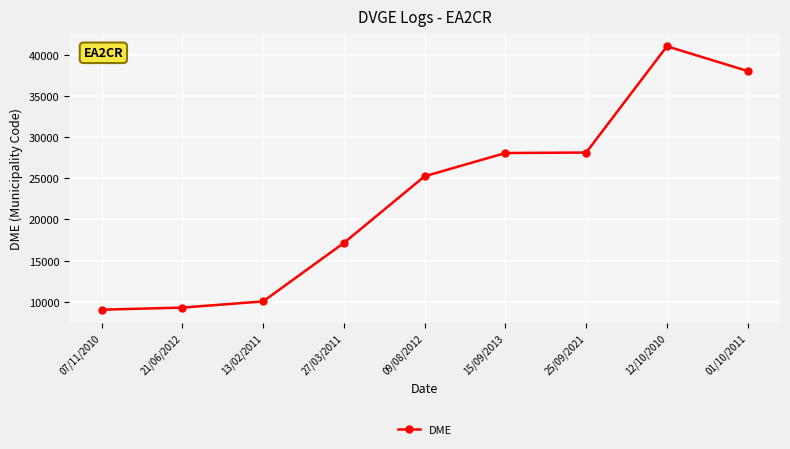

Which label corresponds to the largest value in the chart?

12/10/2010